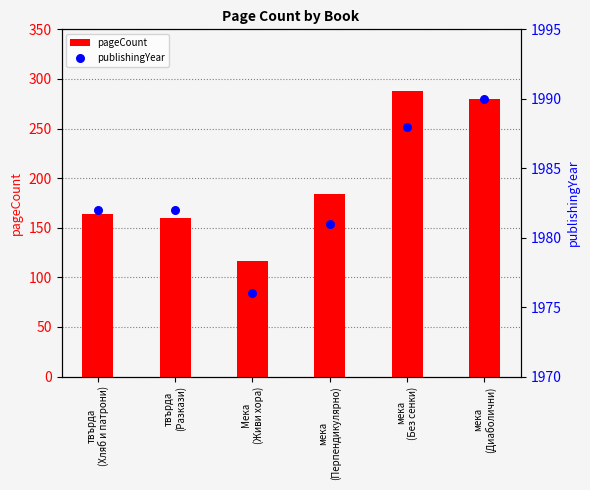

What is the total value across all series at твърда
(Хляб и патрони)?

2146